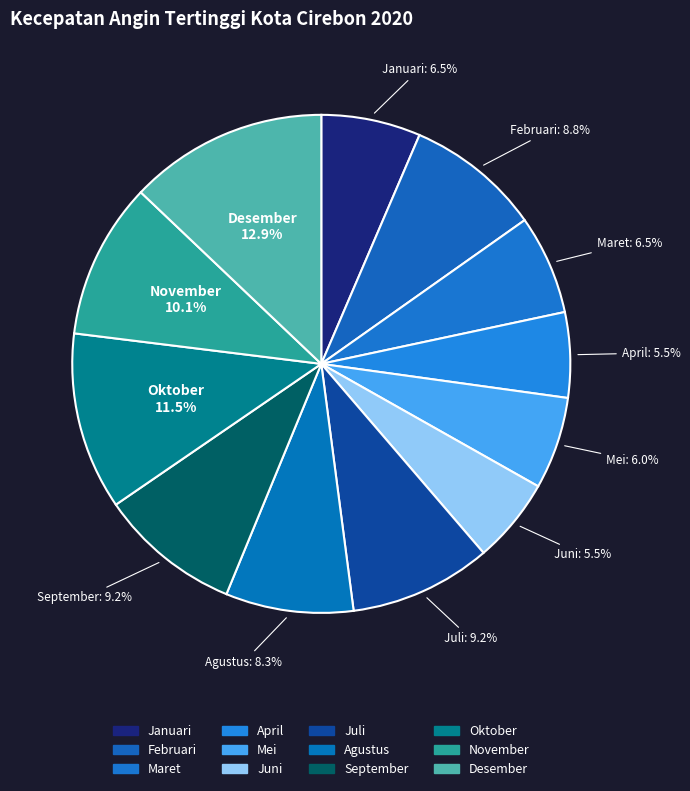

What is the largest slice in the pie chart?

Desember